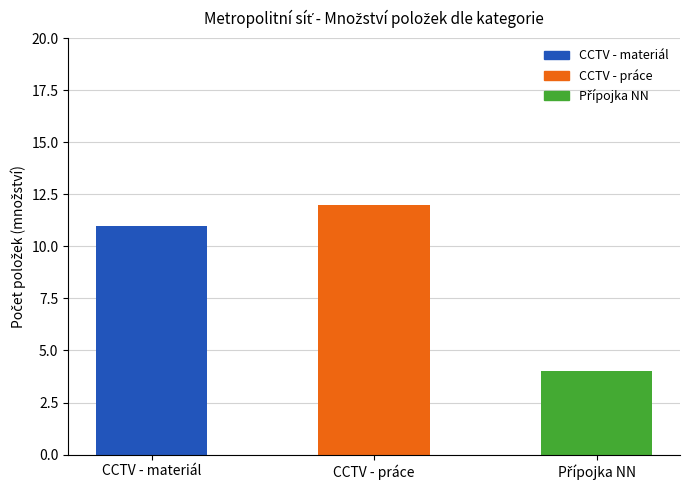

What is the sum of all values?

27